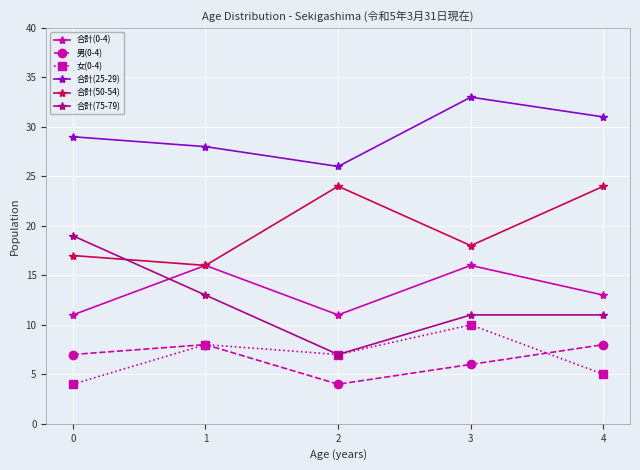

True or false: 合計(0-4) and 男(0-4) cross at least once.

False